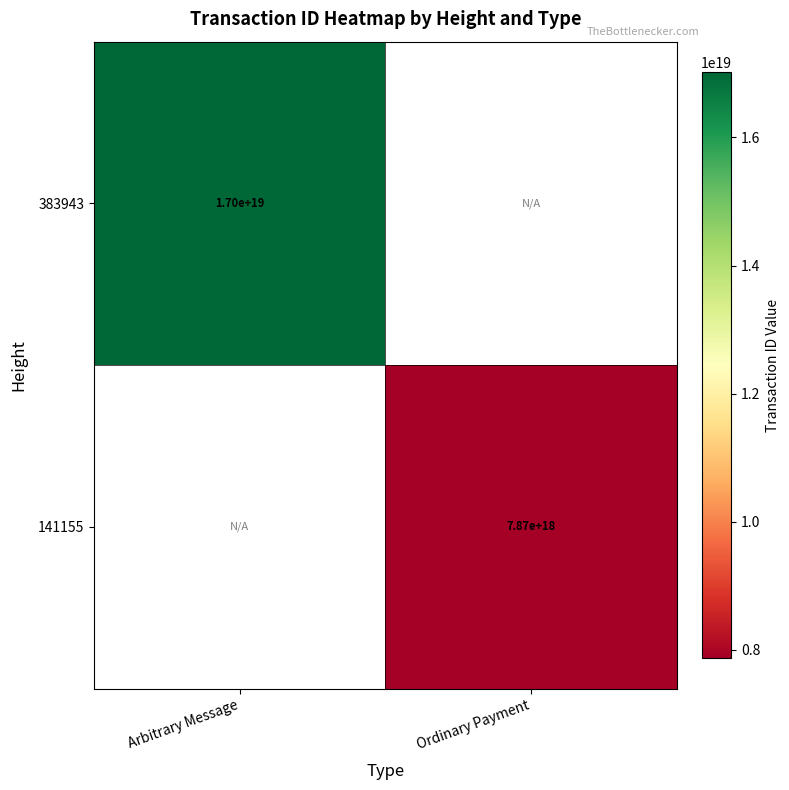

At which category does the chart reach its peak across all series?

Arbitrary Message